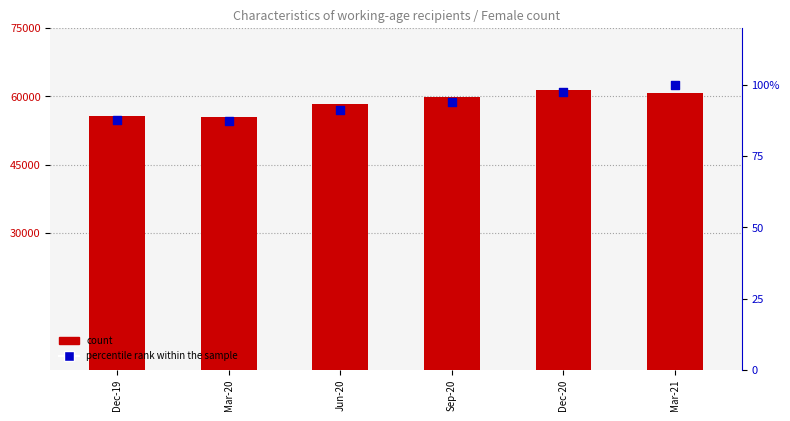

Which series has the largest total across all categories?

count